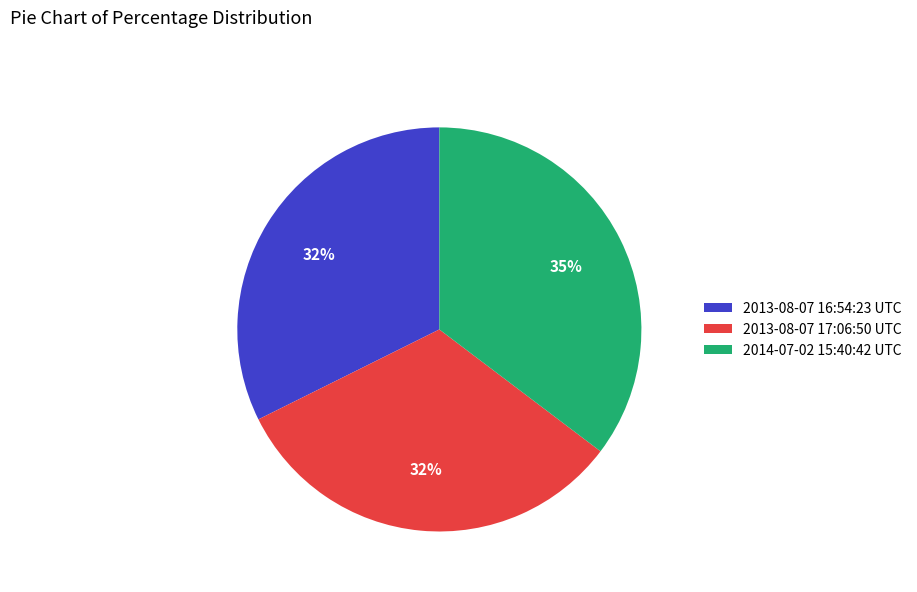

True or false: 2014-07-02 15:40:42 UTC accounts for 35% of the total.

True